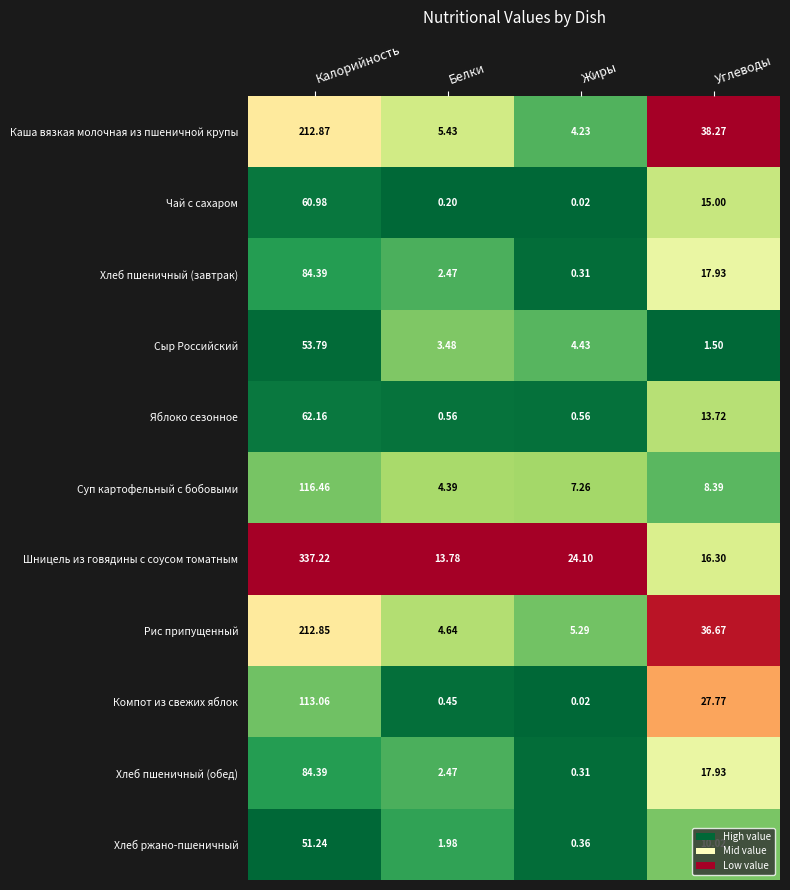

How many series are shown in this chart?

11